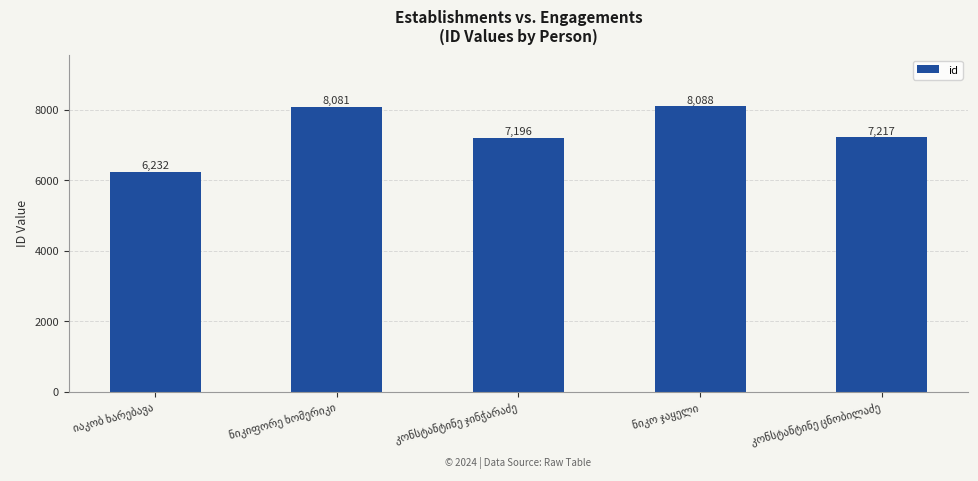

What is the difference between the second highest and minimum values?

1849